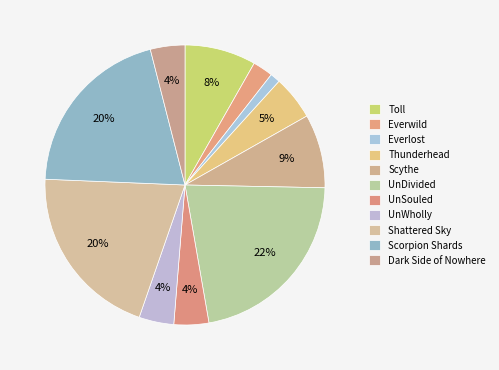

Which category has the biggest portion of the pie?

UnDivided